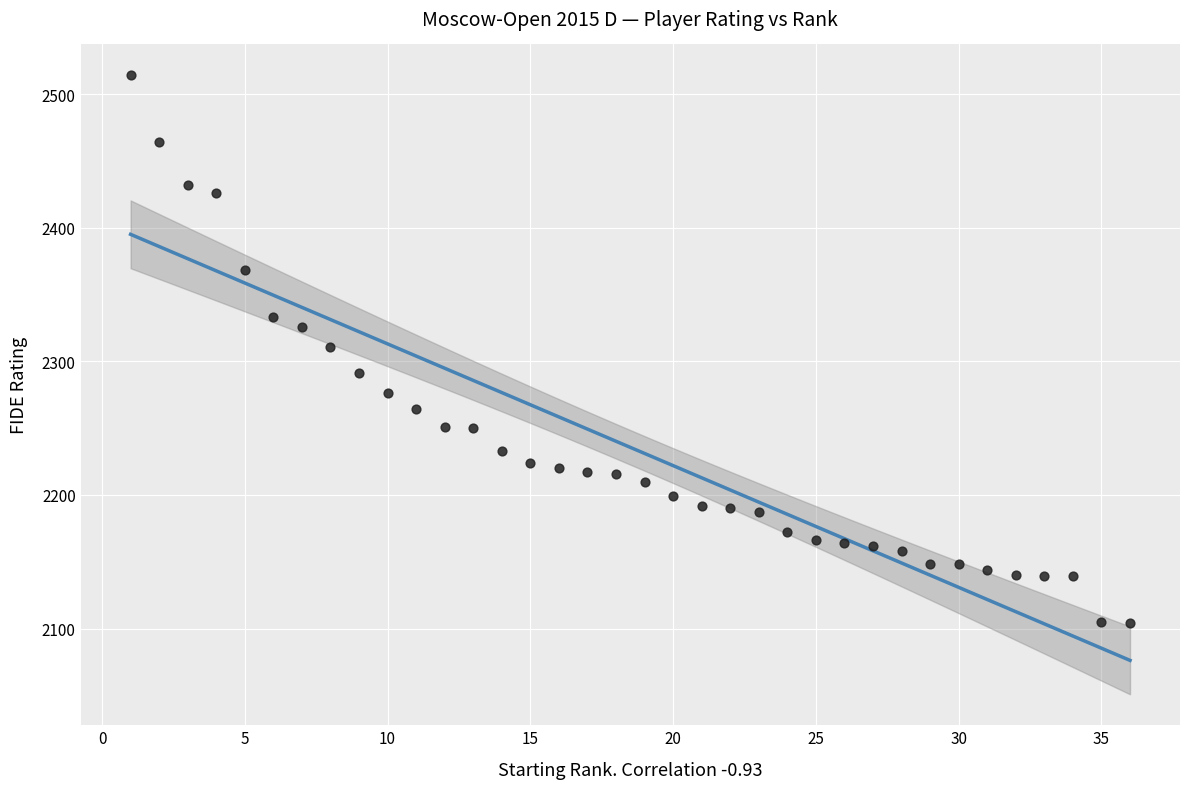

What is the range of Y values (max minus min)?

410